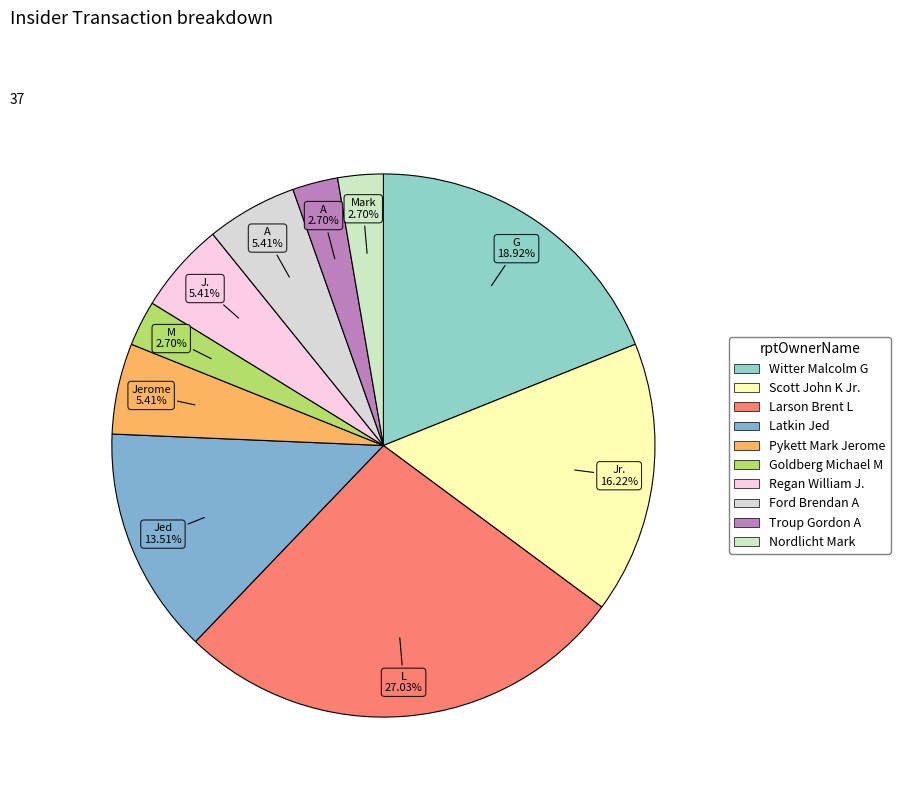

To the nearest percent, what is the average slice percentage?

10%